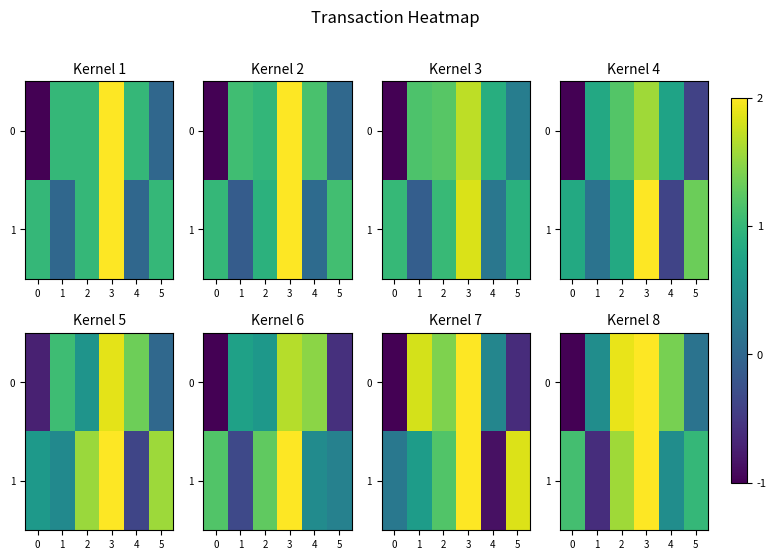

What is the difference between the row_1 values at 4 and 2?

1.1